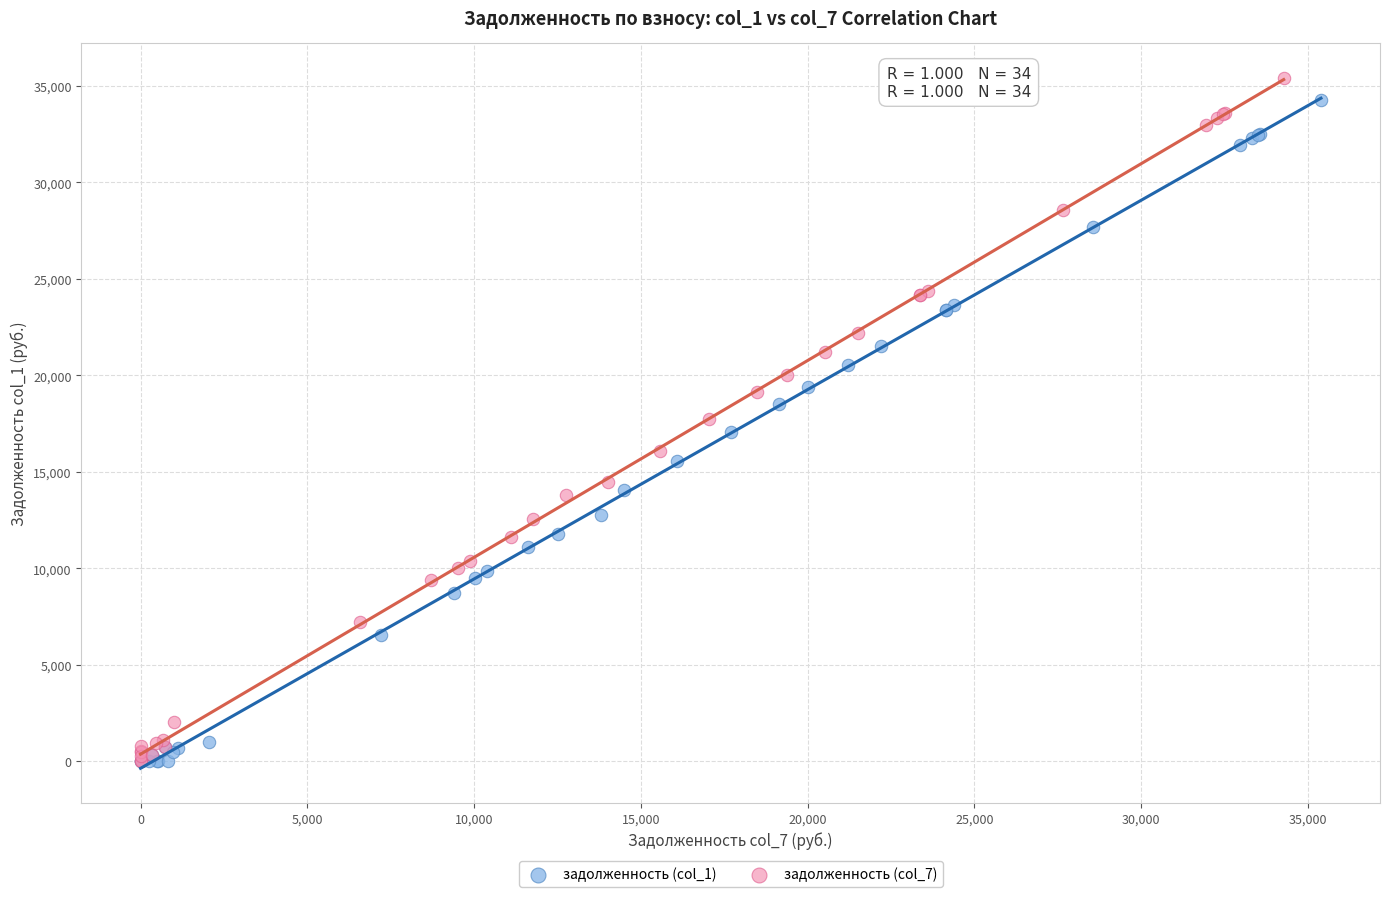

Which series has the widest spread of Y values?

задолженность (col_7)